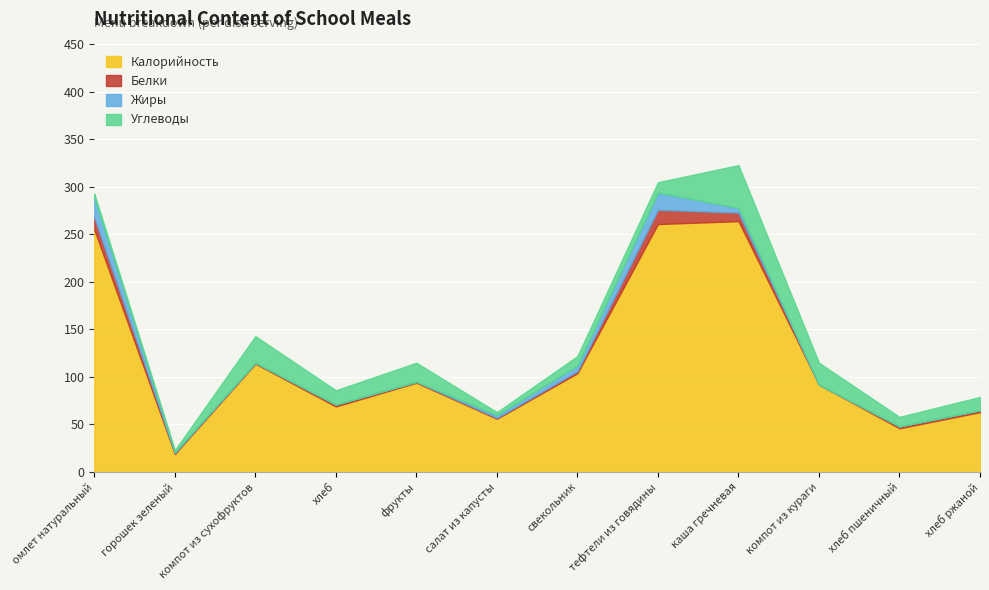

Between каша гречневая and омлет натуральный, which is larger?

каша гречневая